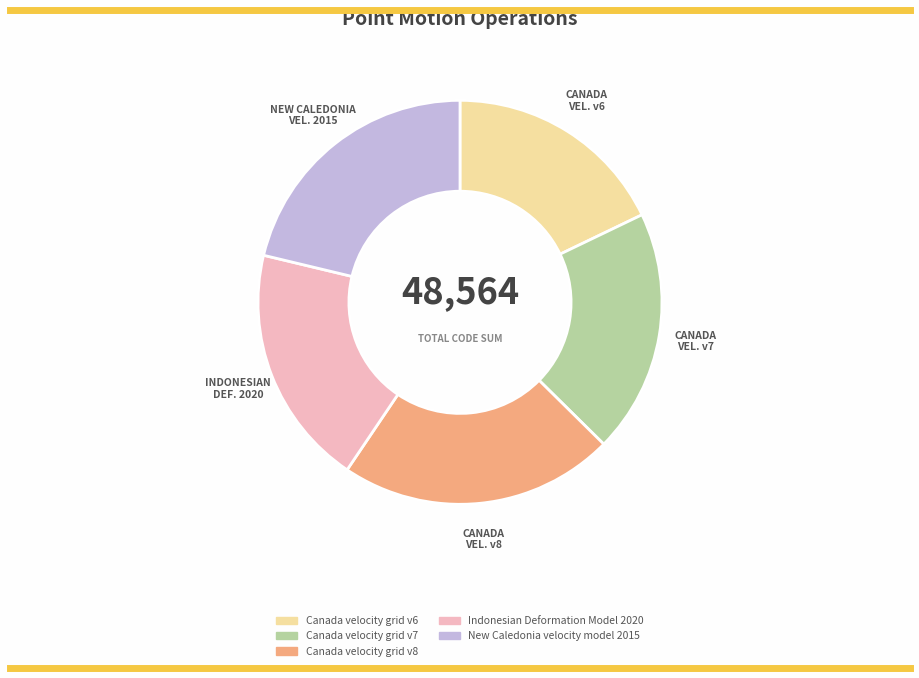

The Canada velocity grid v7 slice represents 11% of the pie. True or false?

False